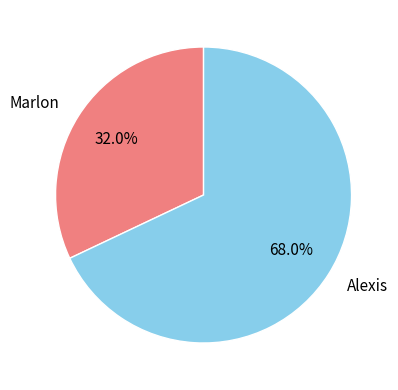

Count the number of slices in the pie.

2